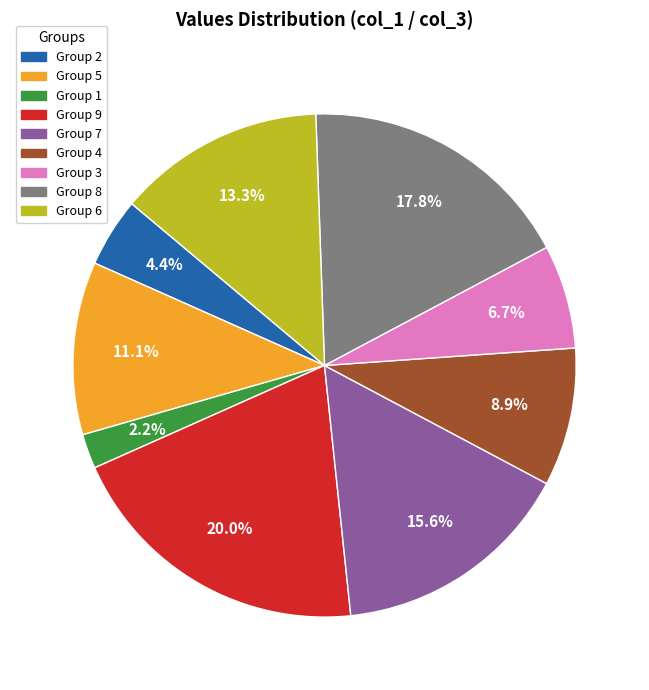

Does any single category account for the majority?

No